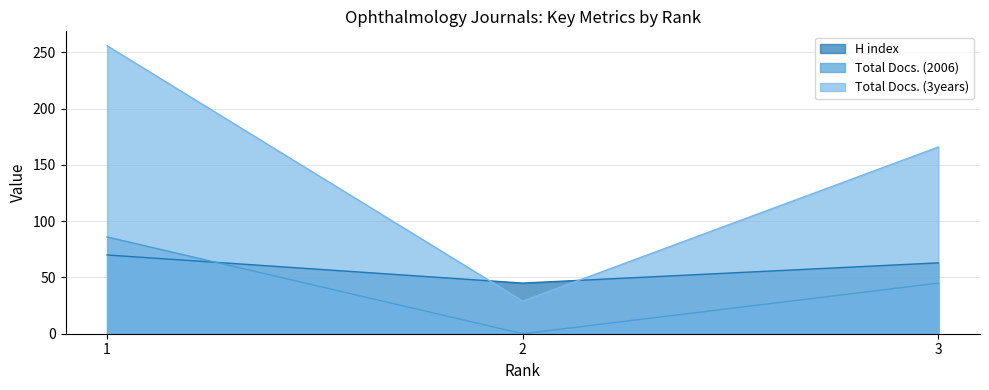

Is it true that Total Docs. (2006) equals 45 at 3?

True